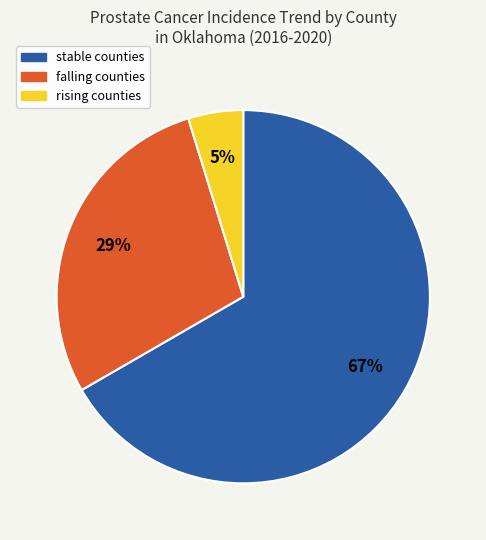

Which category has the biggest portion of the pie?

stable